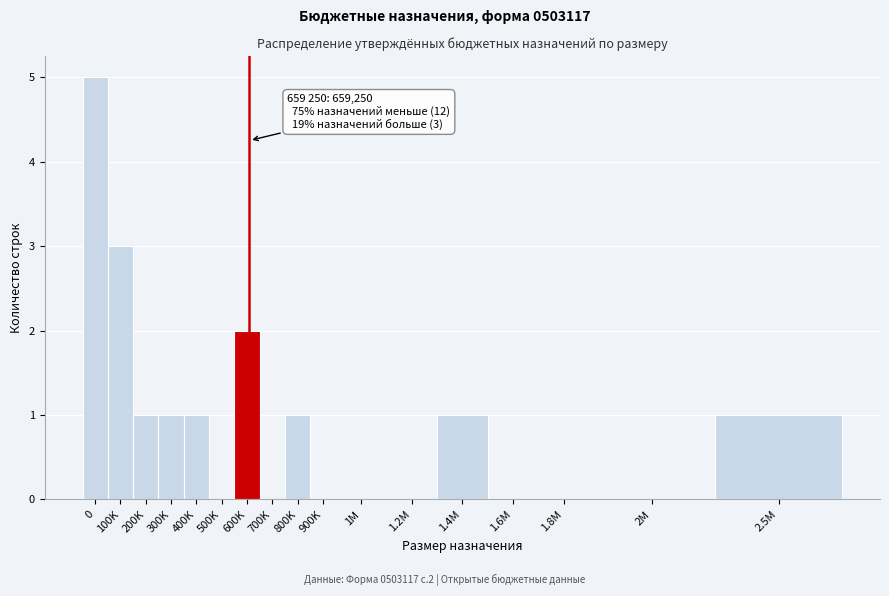

Reading right to left, what are all the values shown in this chart?

2.5M=1	2M=0	1.8M=0	1.6M=0	1.4M=1	1.2M=0	1M=0	900K=0	800K=1	700K=0	600K=2	500K=0	400K=1	300K=1	200K=1	100K=3	0=5